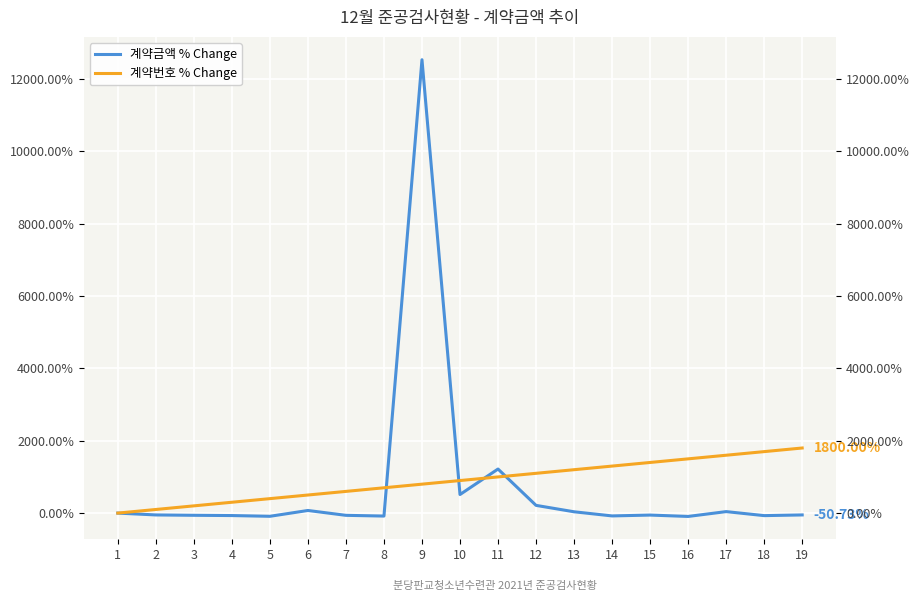

Rank the series by their average value, from lowest to highest.

계약금액 % Change, 계약번호 % Change